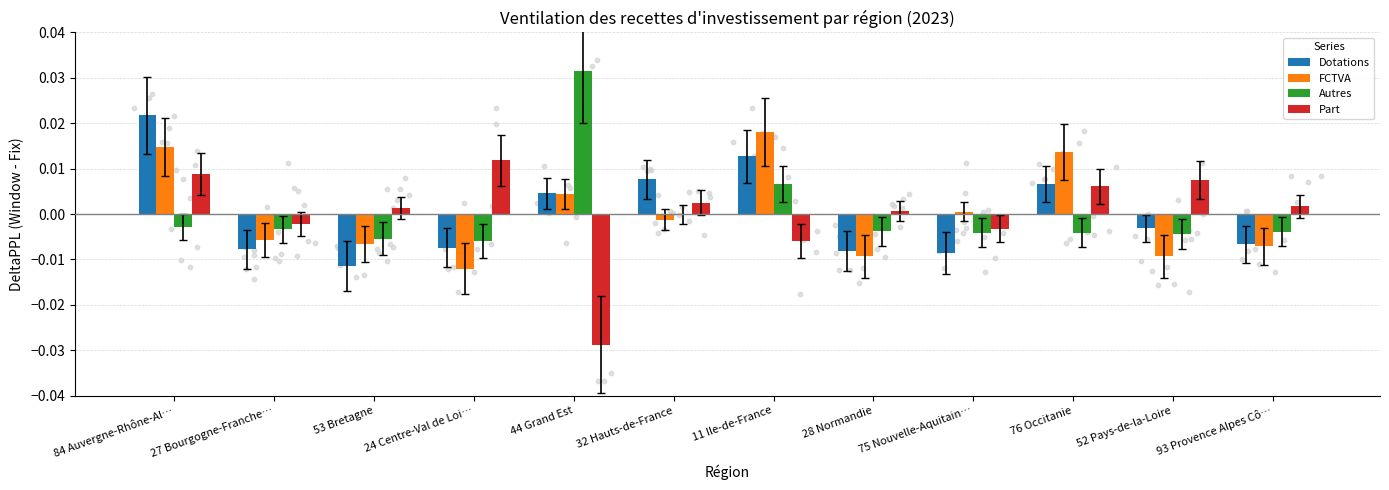

What are all the series names shown in the legend?

Dotations, FCTVA, Autres, Part